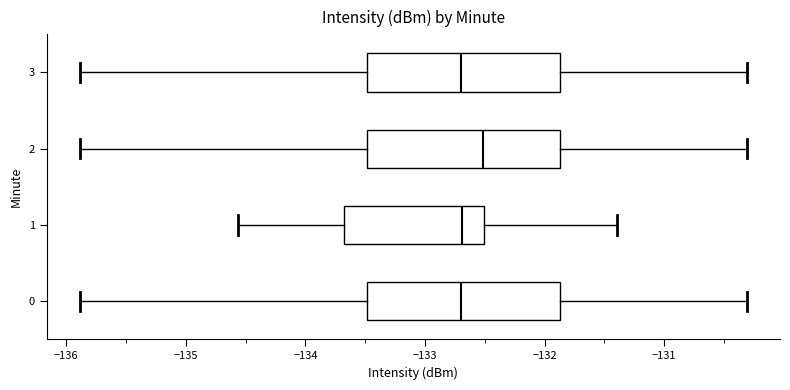

Reading bottom to top, transcribe this box plot: for each box, give where its median line is, the range the box spans, and where its two whiskers end, as read against the x-axis. The values are not printed on the chart, so give them approximately, as read against the axis.

0: median -132.7, box -133.5 to -131.9, whiskers -135.9 to -130.3
1: median -132.7, box -133.7 to -132.5, whiskers -134.6 to -131.4
2: median -132.5, box -133.5 to -131.9, whiskers -135.9 to -130.3
3: median -132.7, box -133.5 to -131.9, whiskers -135.9 to -130.3